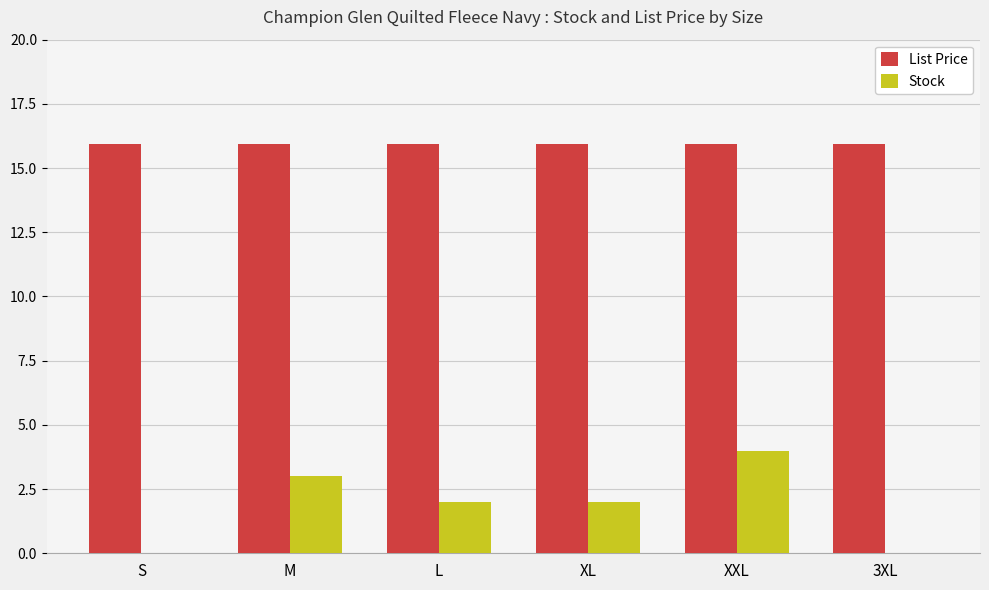

True or false: Stock has a value of 3.0 at M.

True